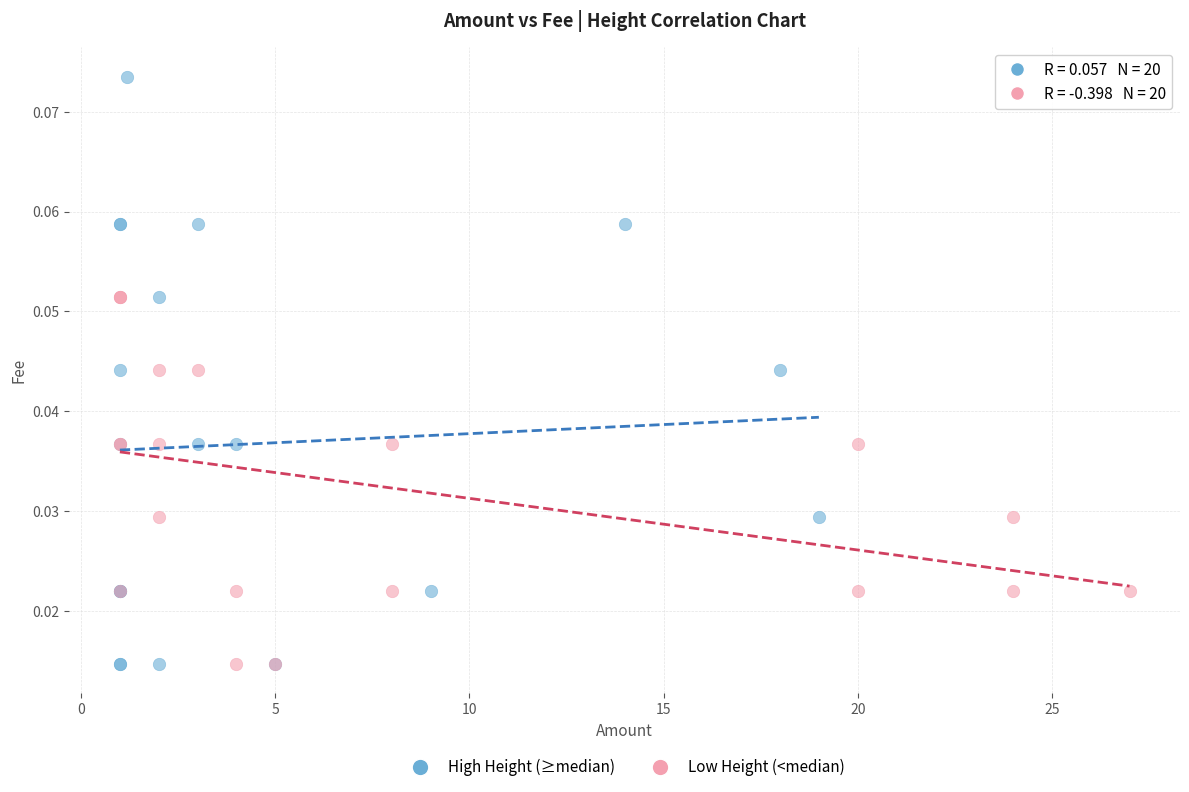

Which series has the widest spread of Y values?

High Height (≥median)